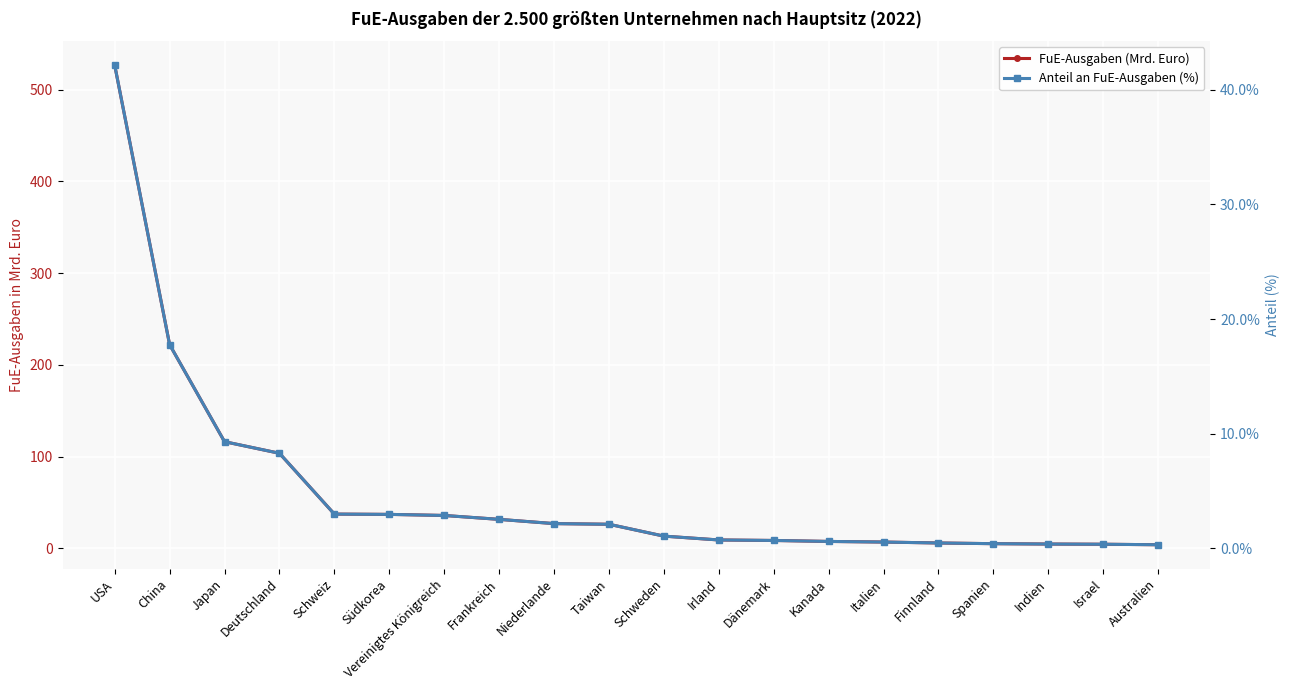

True or false: Anteil an FuE-Ausgaben (%) and FuE-Ausgaben (Mrd. Euro) cross at least once.

False